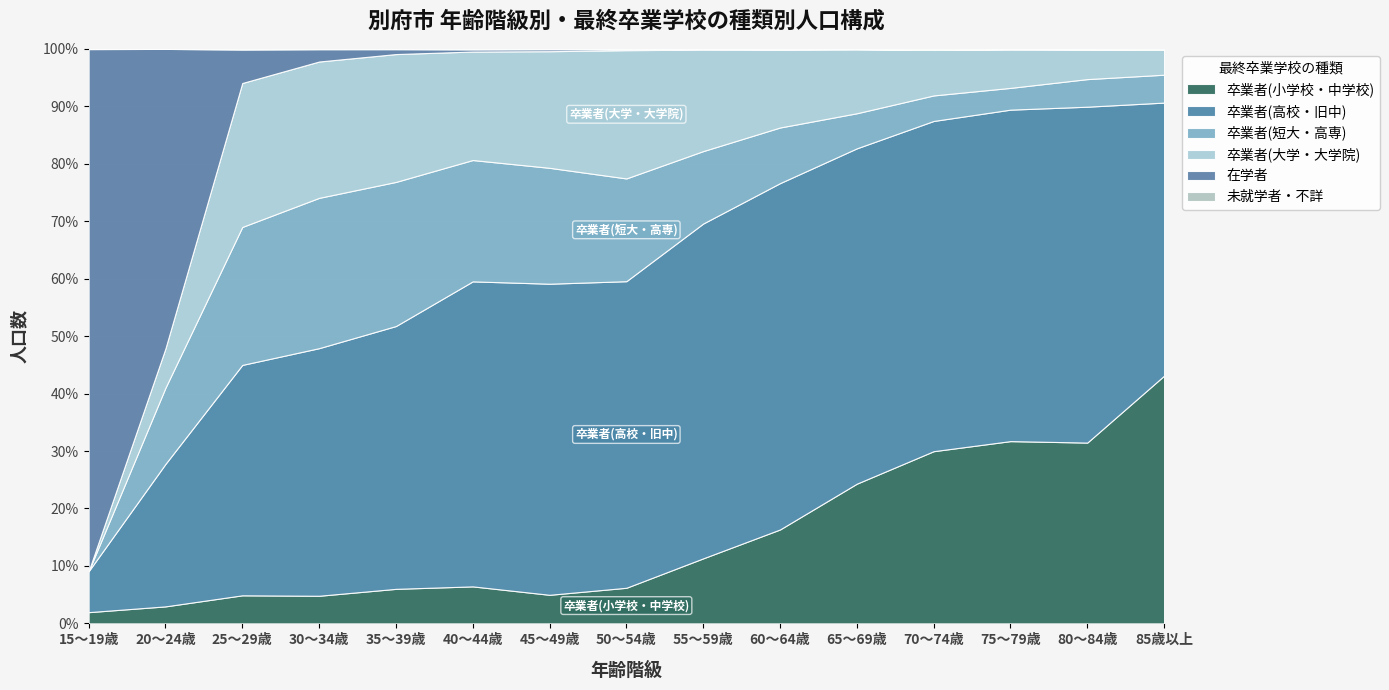

True or false: 卒業者(高校・旧中) and 未就学者・不詳 intersect in this chart.

False